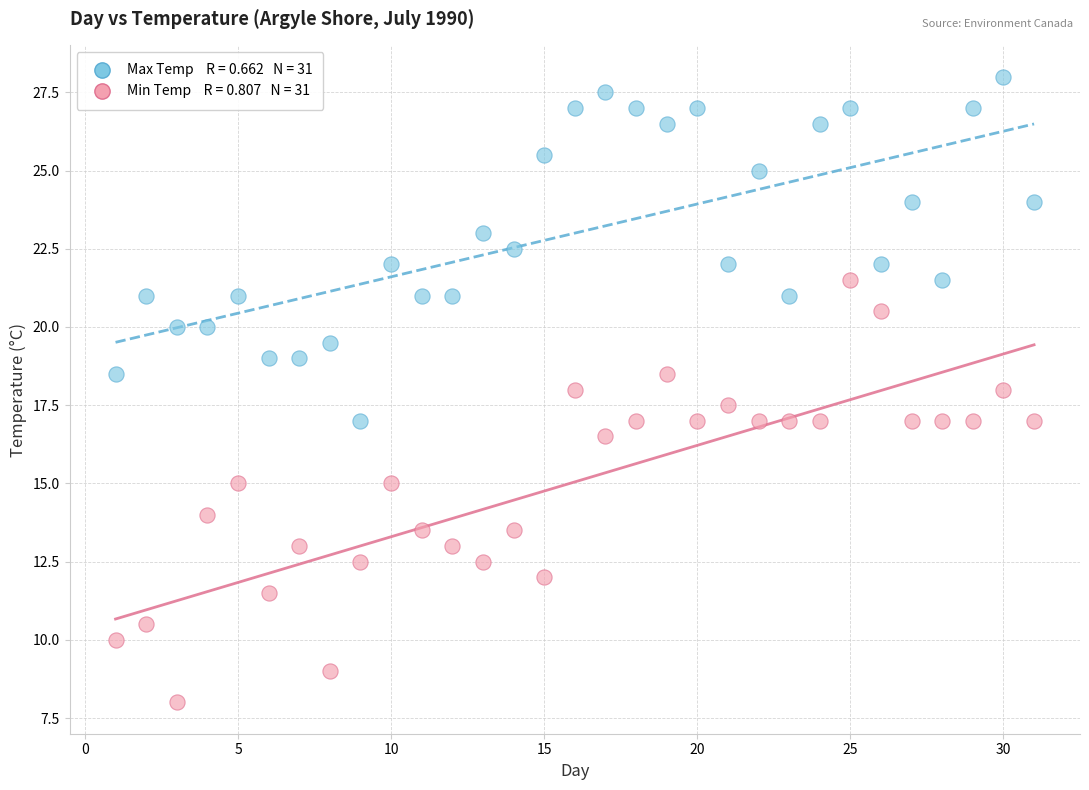

Across all data points, what is the range of Y values (max minus min)?

20.0